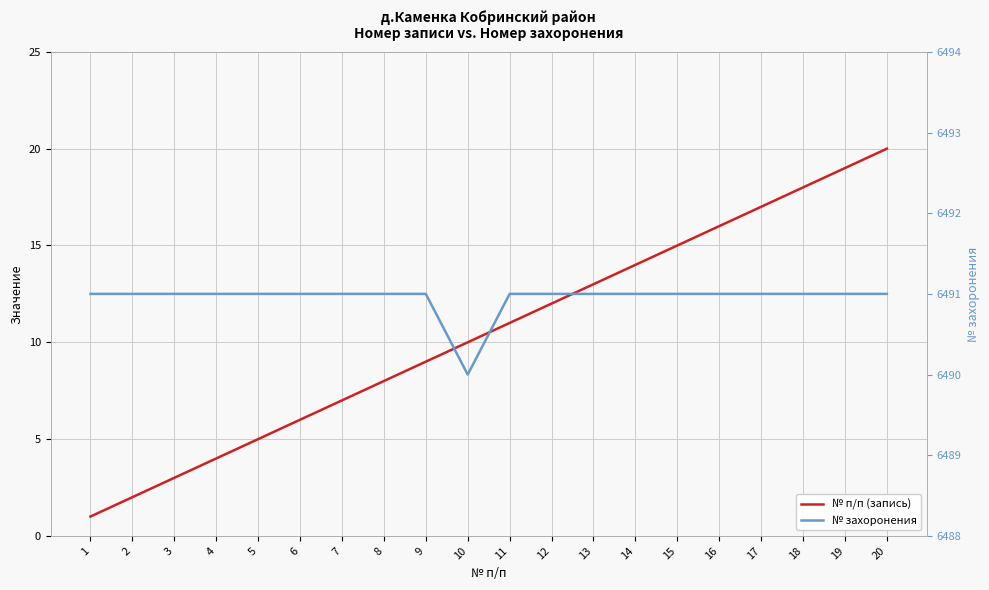

At which label is № п/п (запись) closest to 10?

10